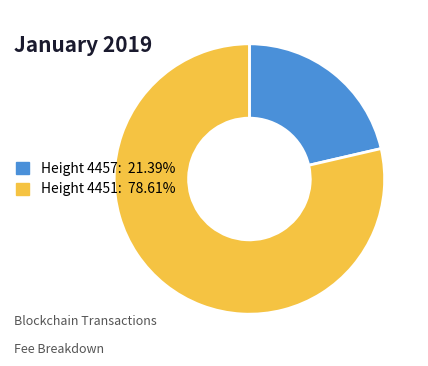

Is there any slice that represents more than half of the pie?

Yes